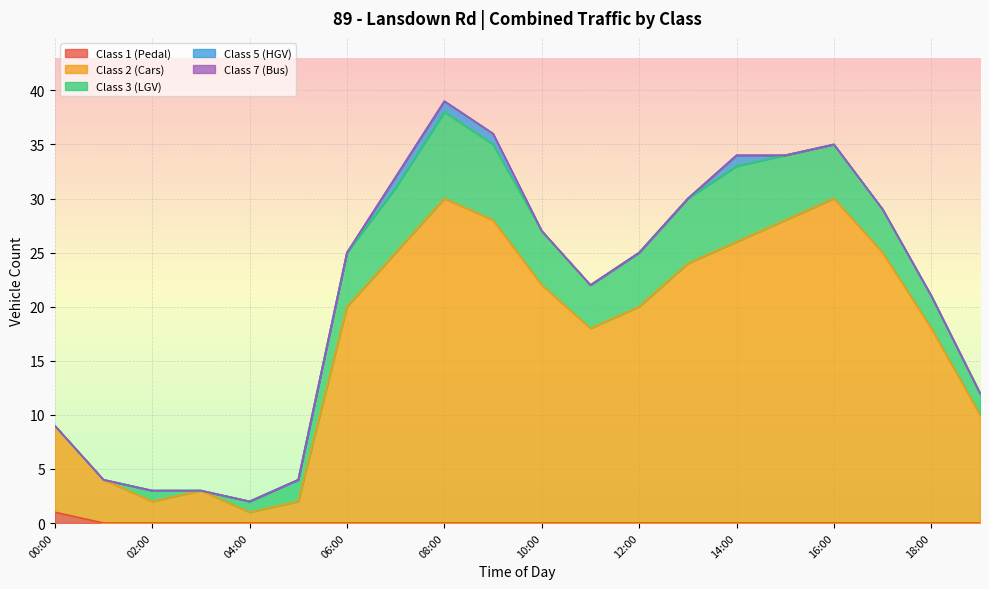

At which category is the sum across all series the highest?

08:00